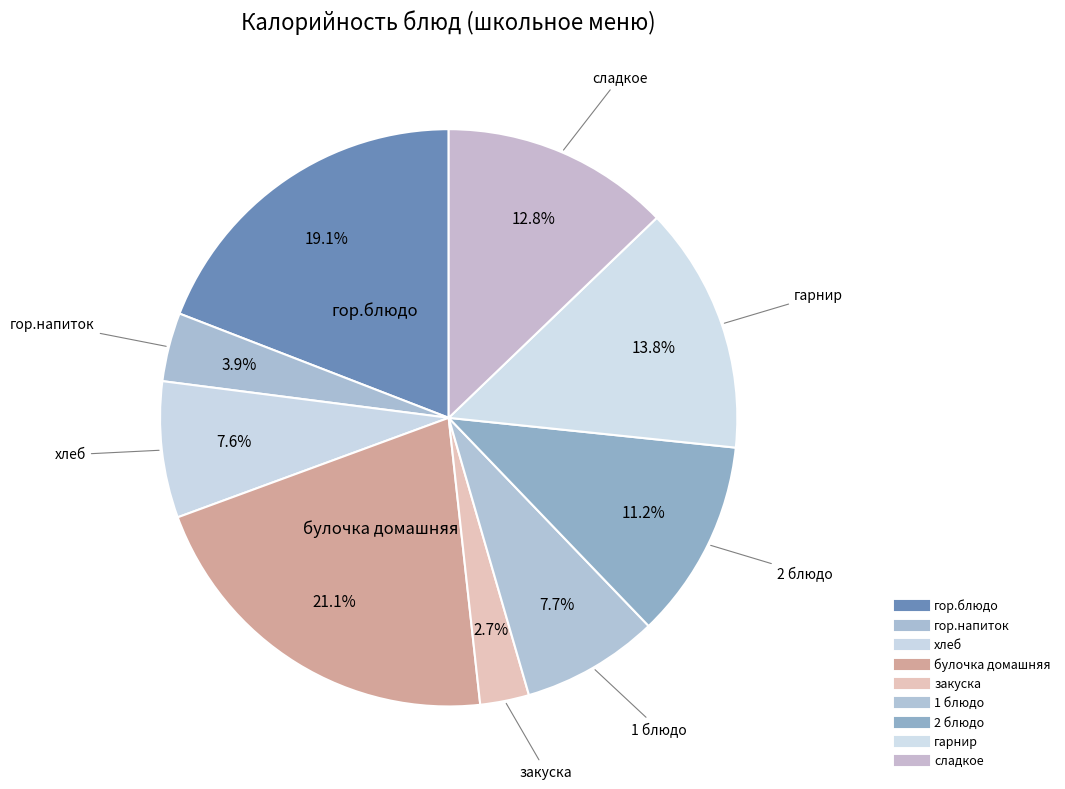

Approximately how many times larger is the value at гор.напиток compared to хлеб?

0.5